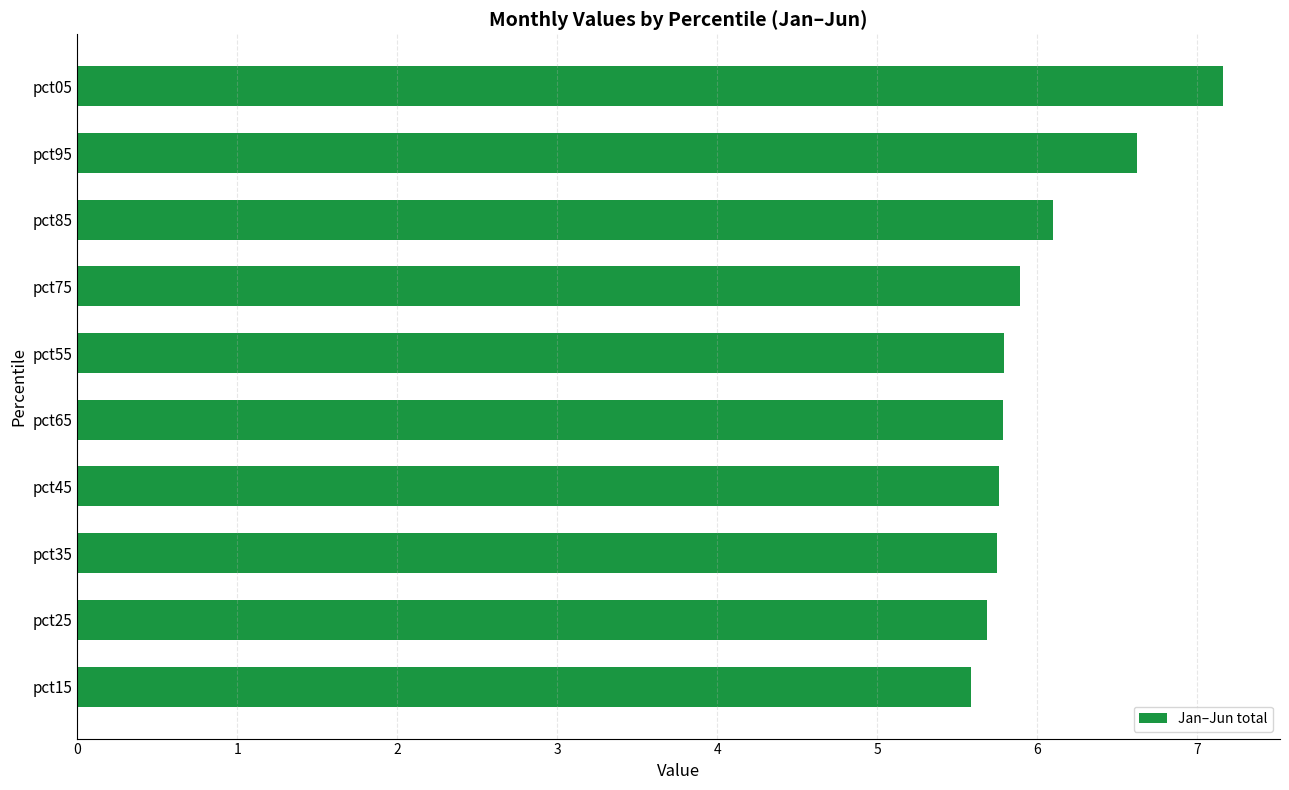

What is the average value?

6.0